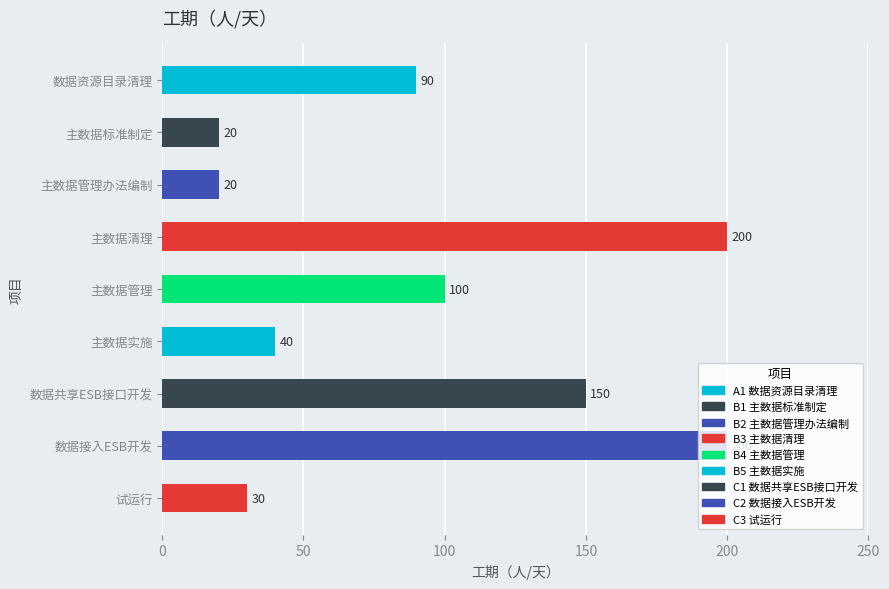

The chart shows a value of 272 at 主数据清理. True or false?

False